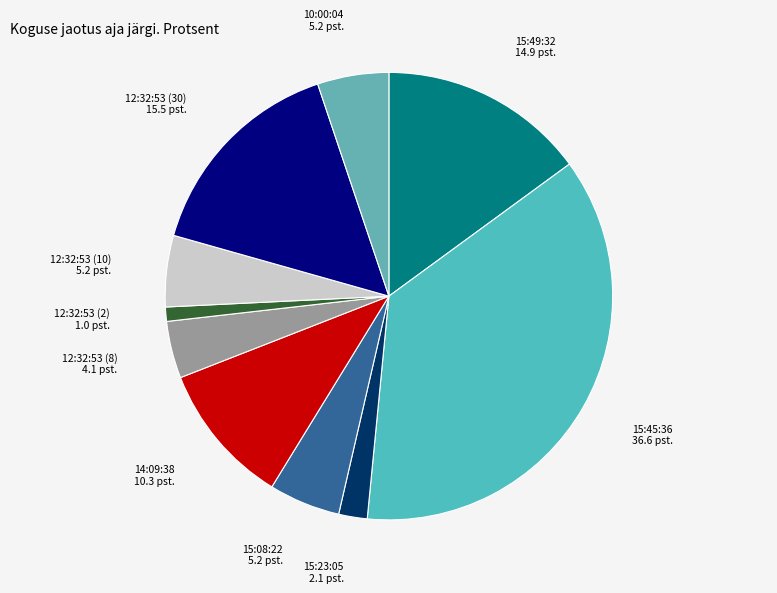

True or false: 12:32:53 (10) accounts for 1% of the total.

False